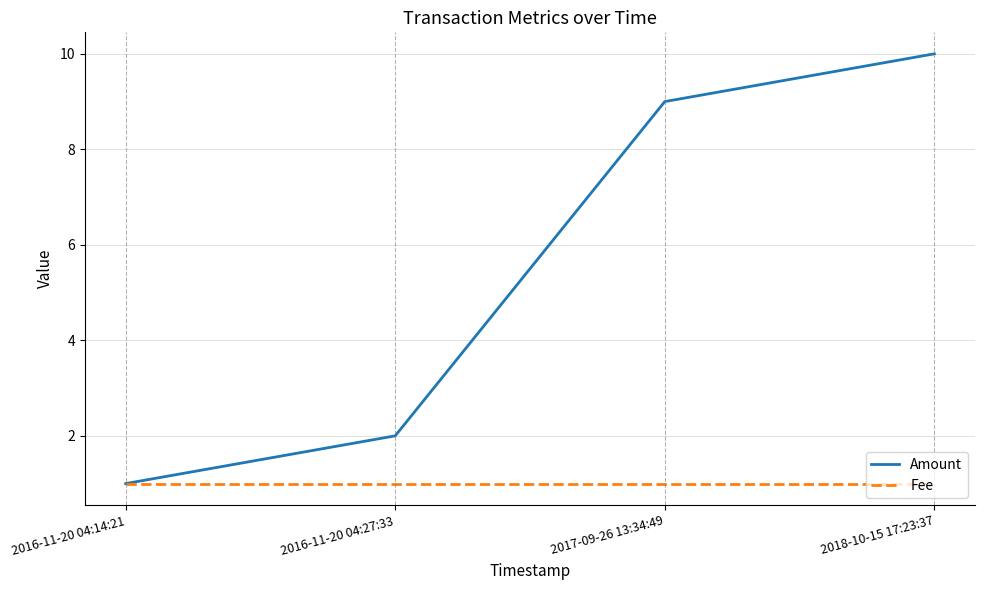

Between 2016-11-20 04:27:33 and 2018-10-15 17:23:37, which series saw the biggest shift?

Amount